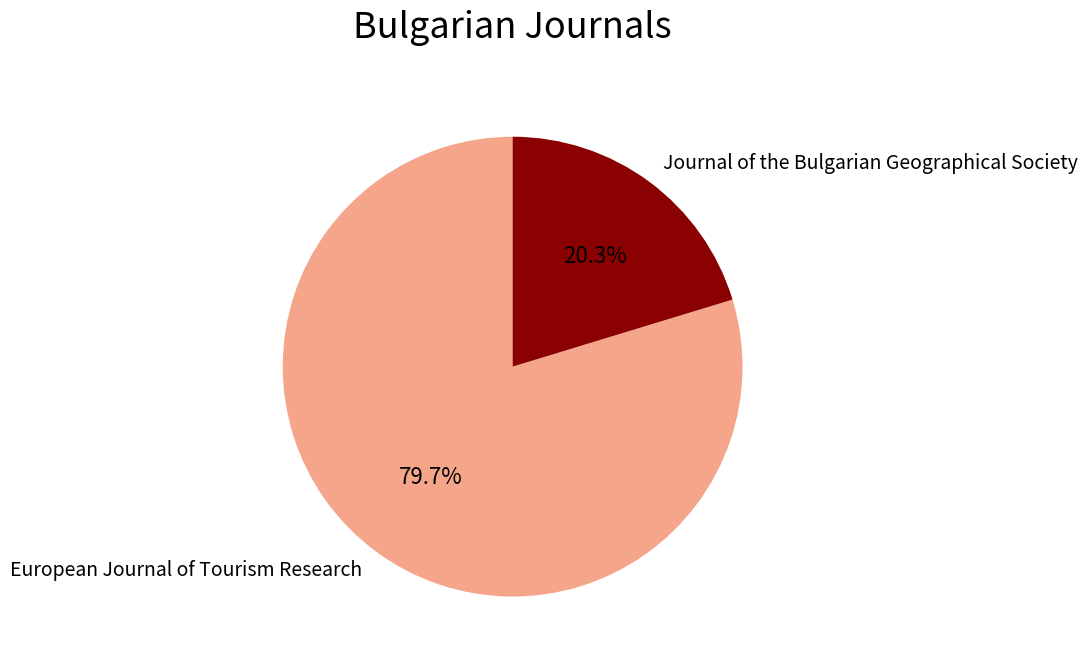

Rank the categories by value from lowest to highest.

Journal of the Bulgarian Geographical Society, European Journal of Tourism Research